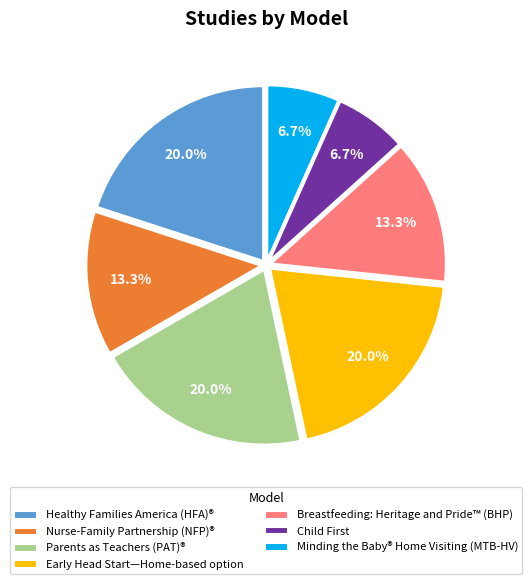

Is there a majority slice in this chart?

No